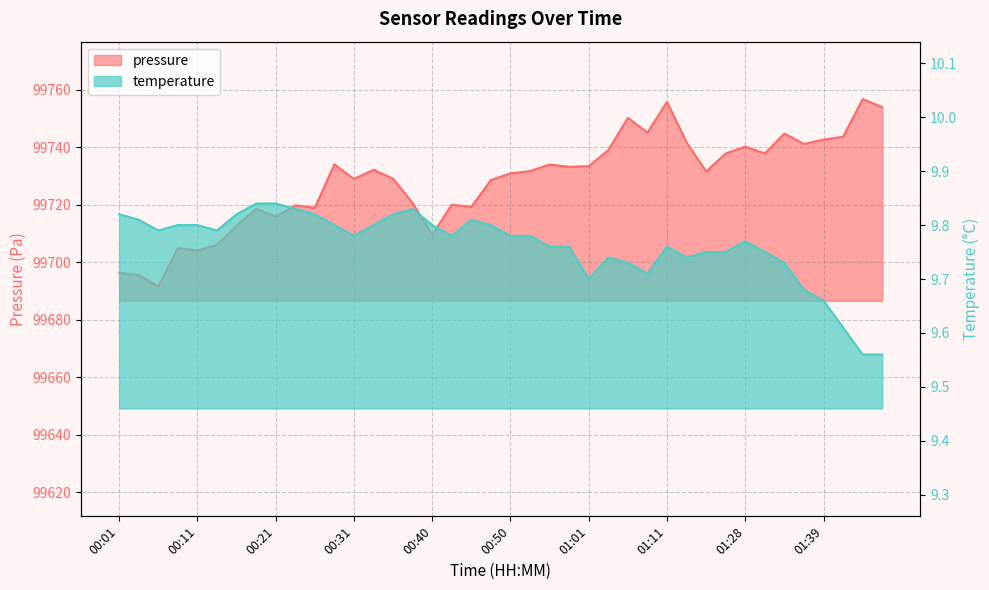

Read the temperature value at 00:26.

9.8